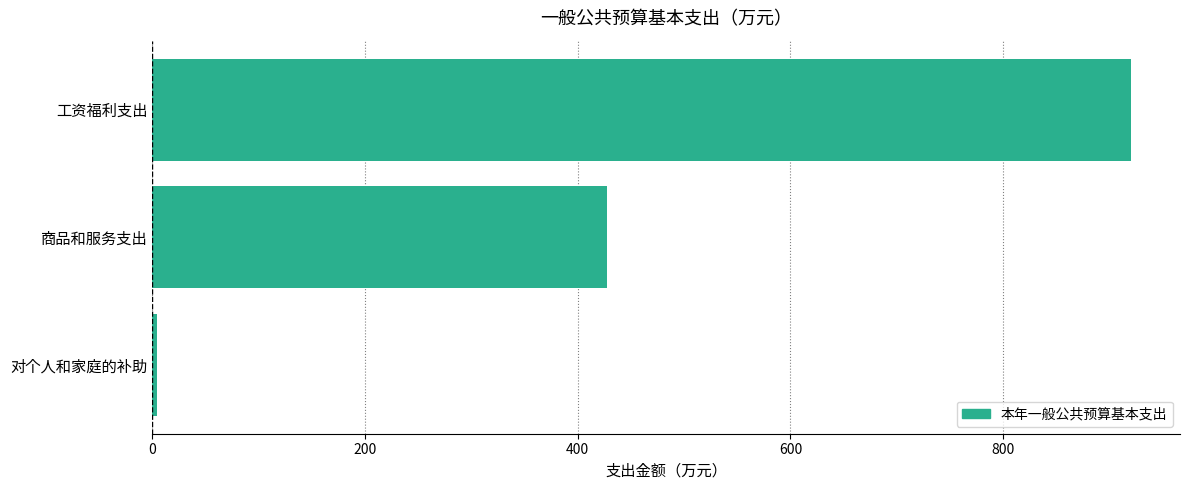

What is the sum of all values?

1351.8